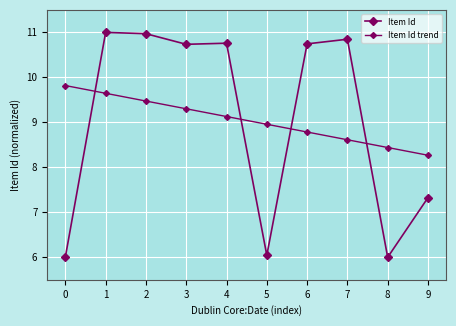

How many categories are shown in the chart?

10